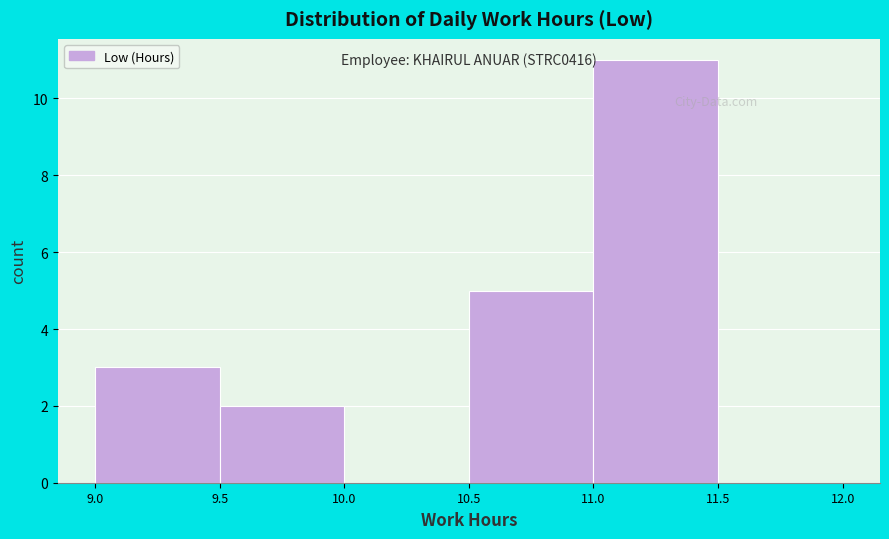

Which range on the x-axis has the tallest bar?

11.0 to 11.5